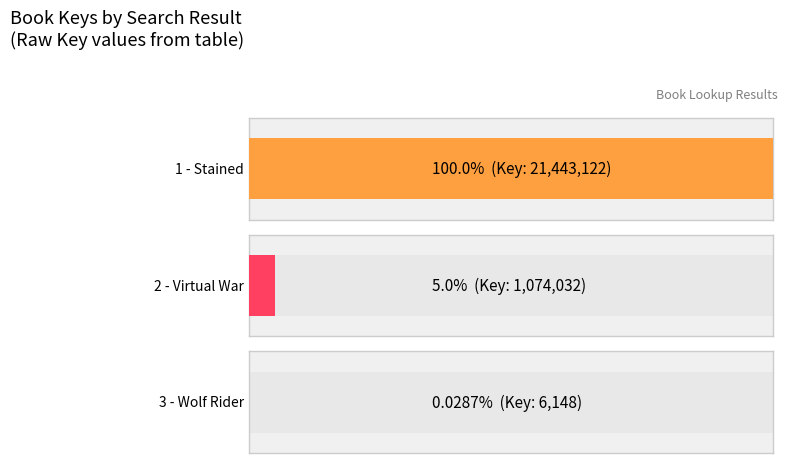

Reading right to left, extract all data points from this chart.

3 - Wolf Rider=6148	2 - Virtual War=1074032	1 - Stained=21443122